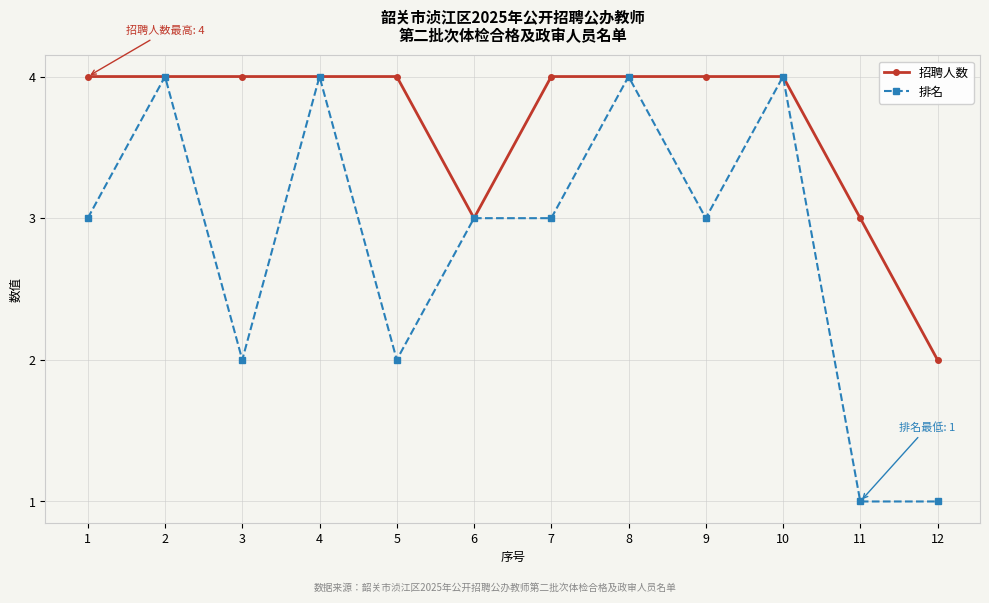

Is it true that 排名 equals 2 at 4?

False